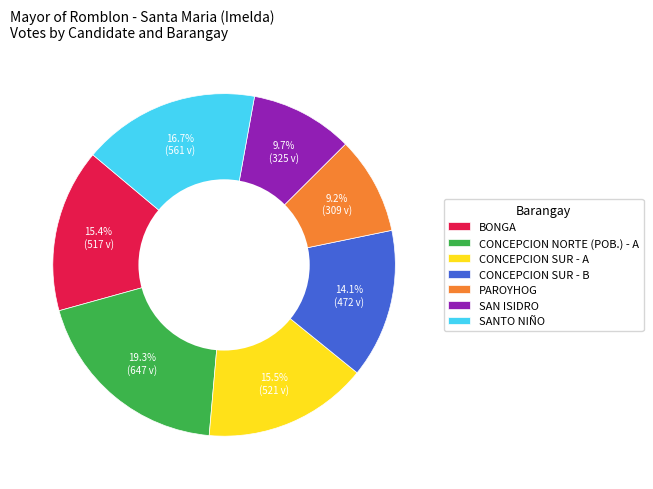

What percentage do CONCEPCION SUR - B and SANTO NIÑO together represent?

30.8%